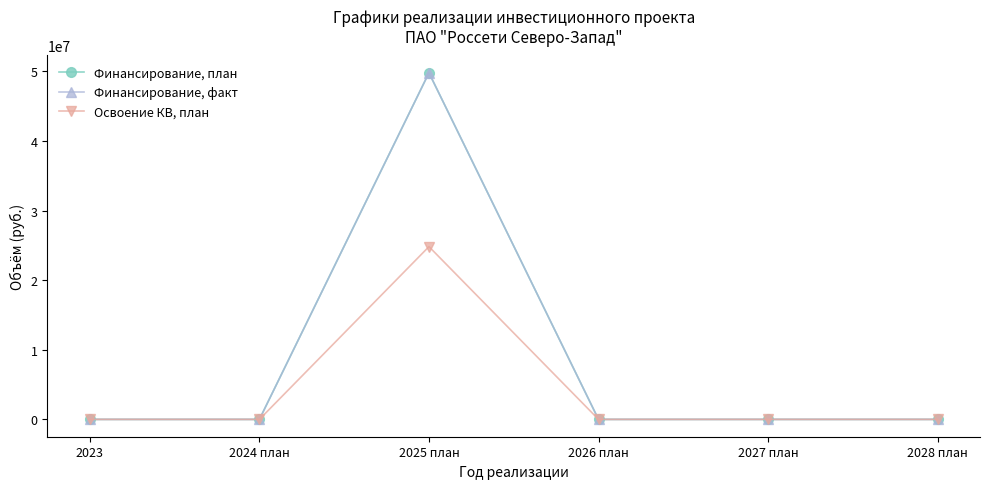

At 2027 план, list the series in order from smallest to largest.

Финансирование, план, Финансирование, факт, Освоение КВ, план